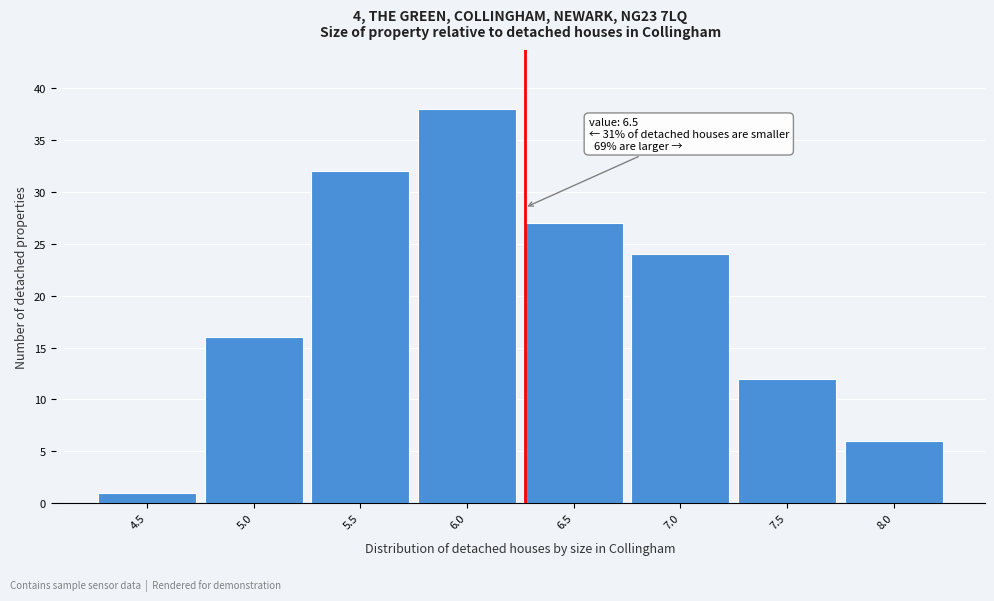

Reading left to right, what are all the values shown in this chart?

1	16	32	38	27	24	12	6